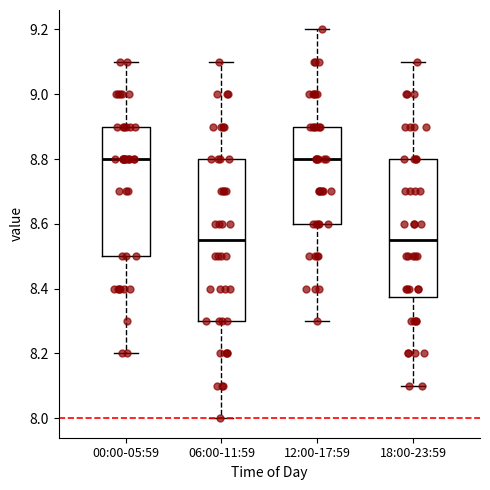

Which box is the tallest, from its lower edge to its upper edge?

06:00-11:59